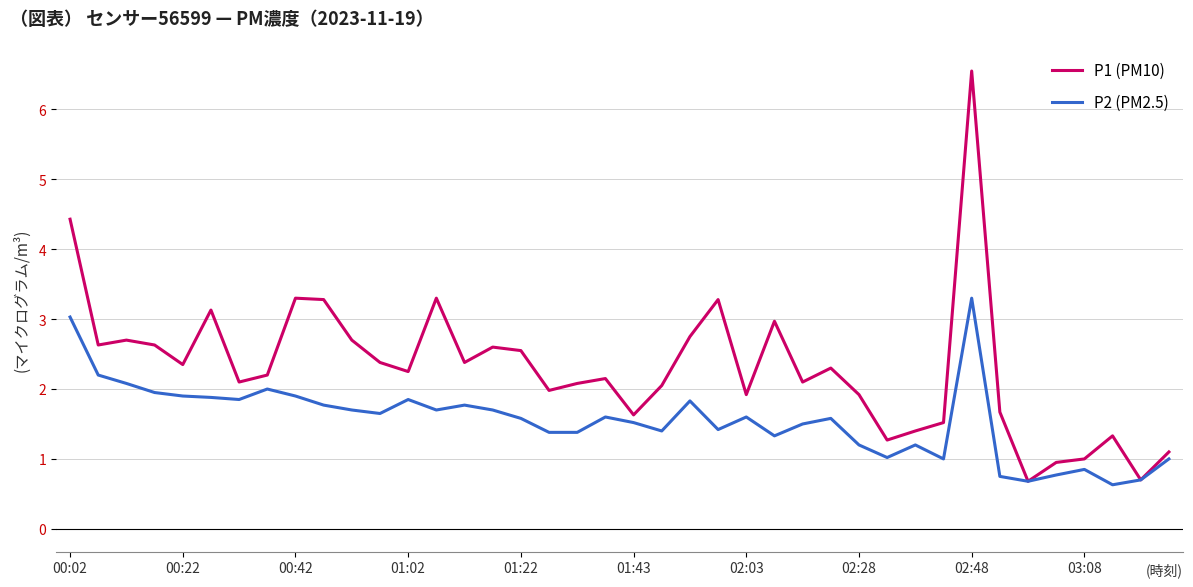

Which series has the largest total across all categories?

P1 (PM10)